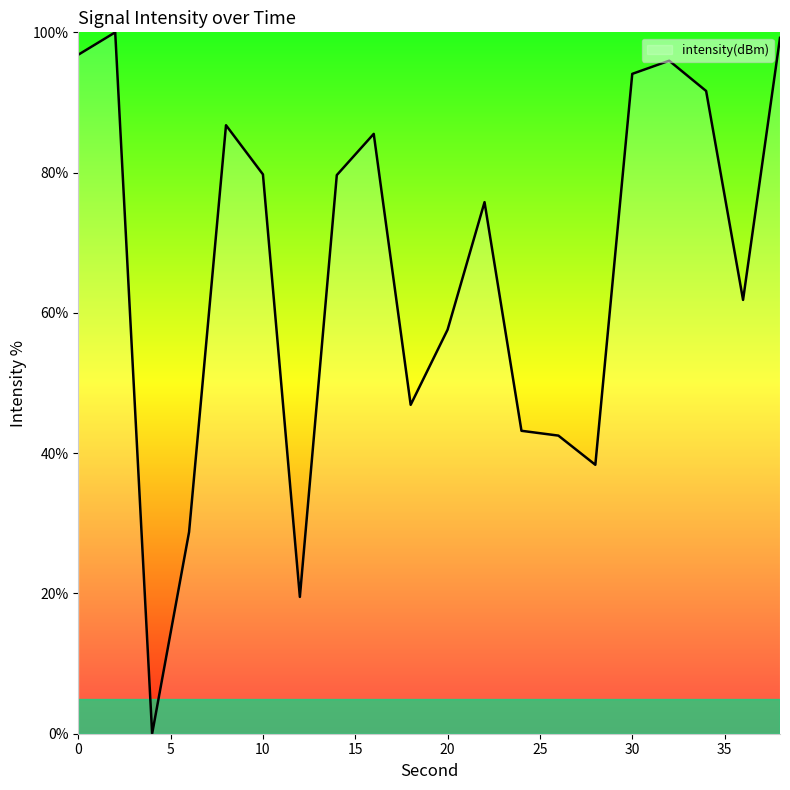

What is the difference between the maximum and second lowest values?

80.5